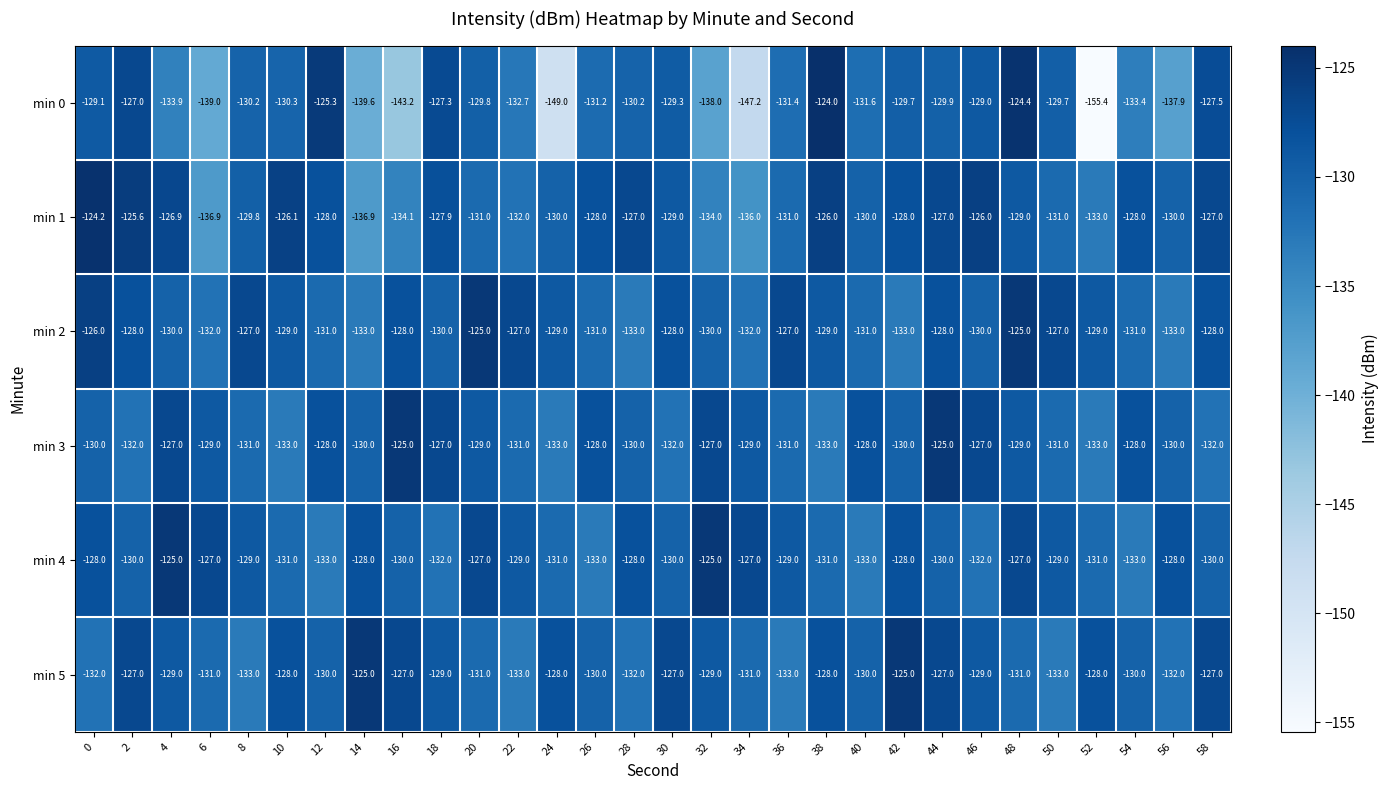

What is the sum of the min 4 values at 50 and 16?

-259.0